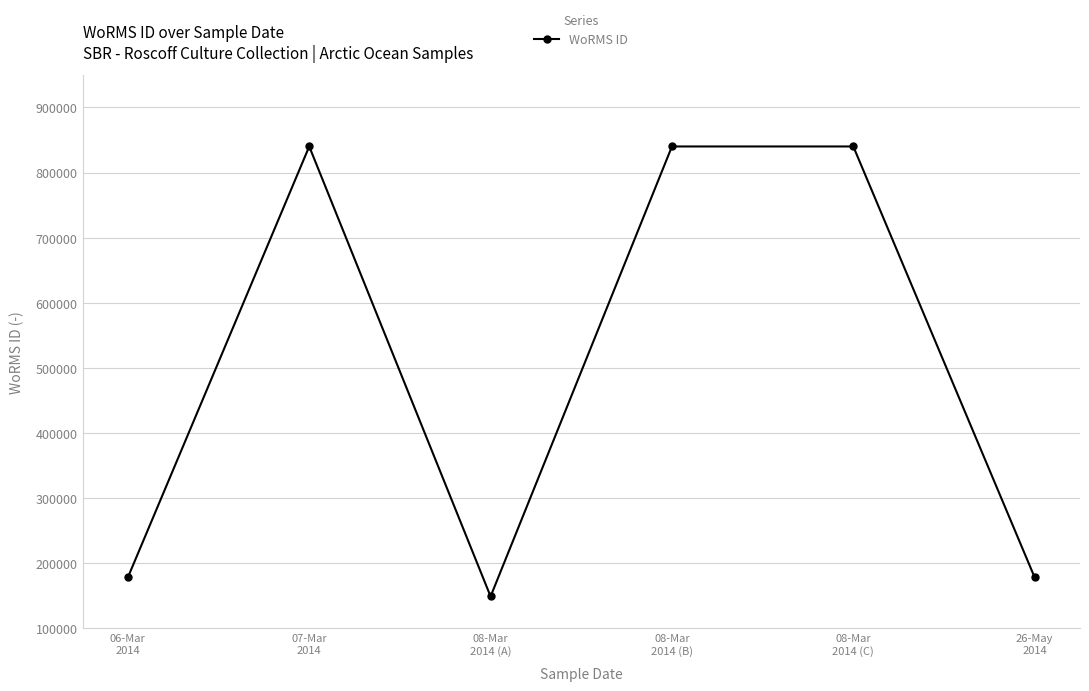

At which category does the data reach its first local valley?

08-Mar
2014 (A)